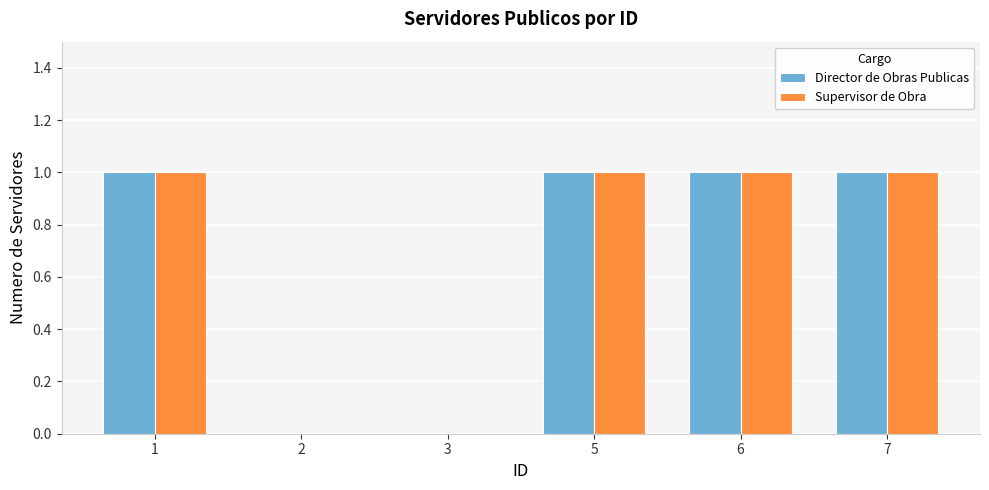

Count the Supervisor de Obra values in the range 0 to 1.

6